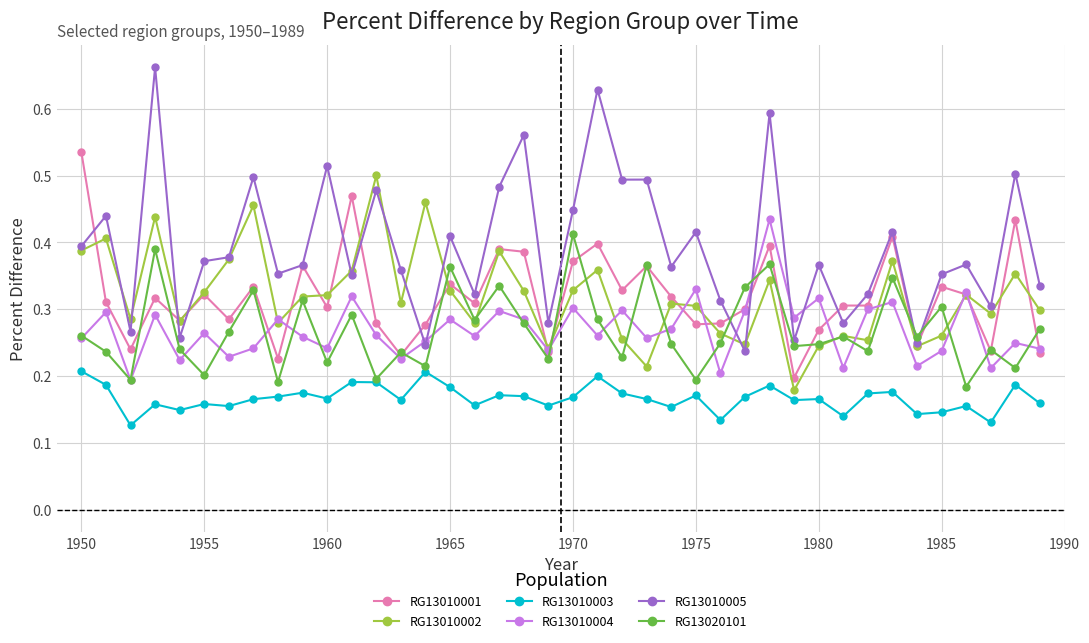

How many RG13010002 values are between 0 and 1?

40